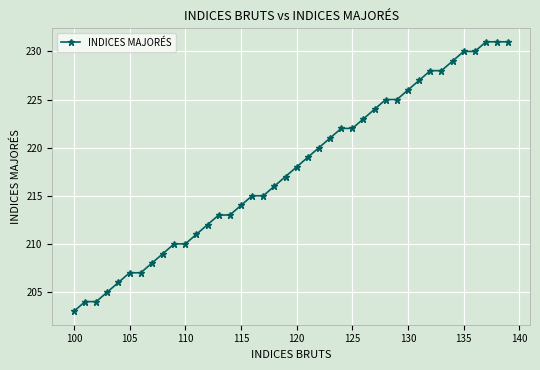

What is the greatest value displayed?

231